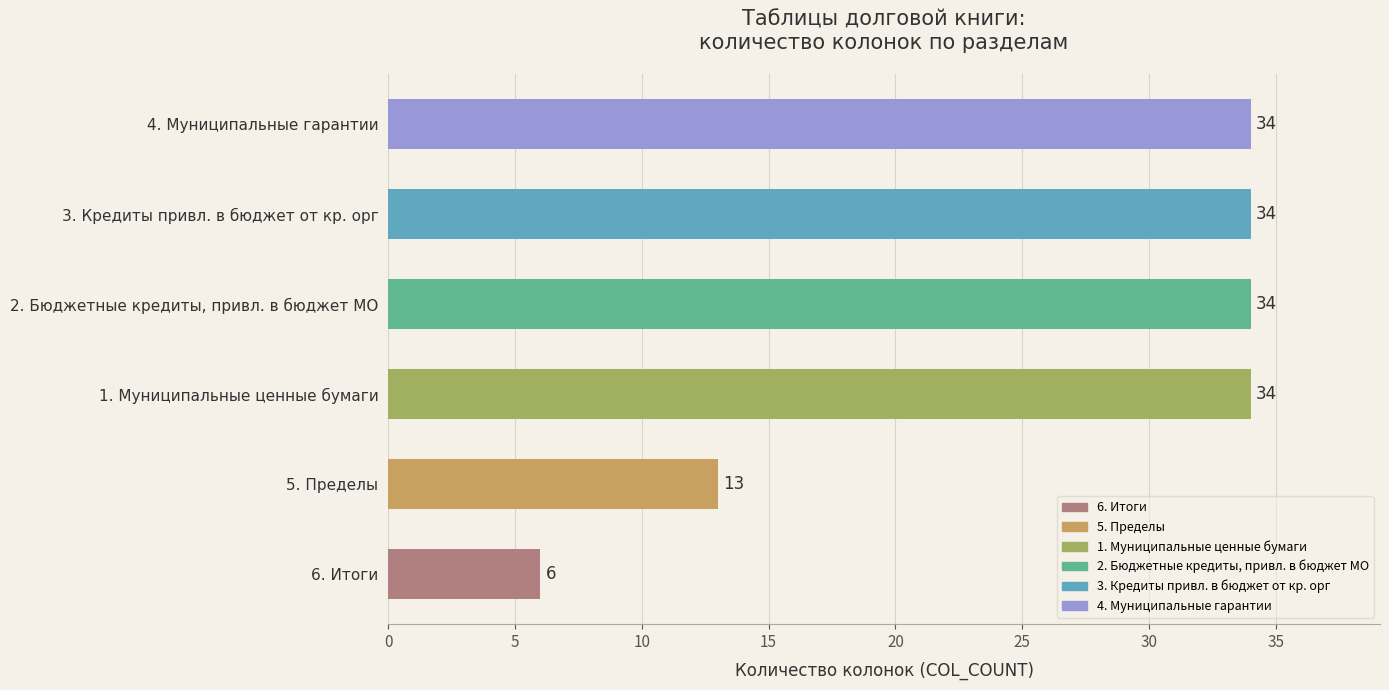

Approximately how many times larger is the value at 2. Бюджетные кредиты, привл. в бюджет МО compared to 6. Итоги?

5.7